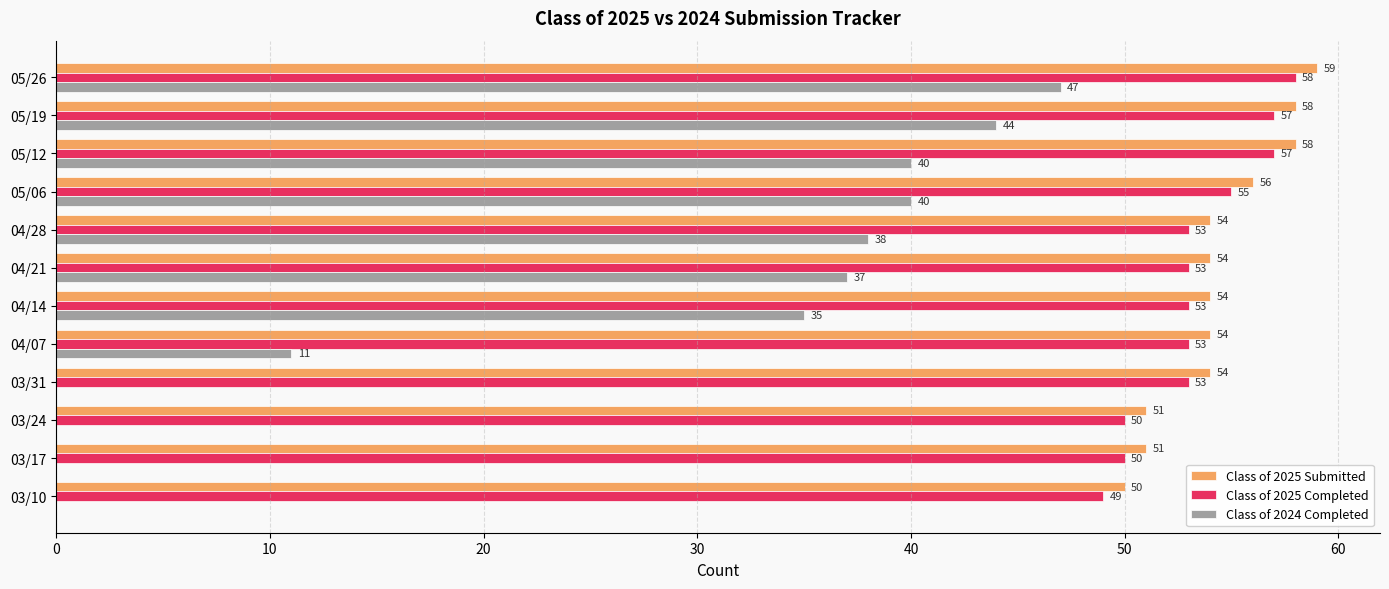

Which series has the largest range (max minus min)?

Class of 2024 Completed